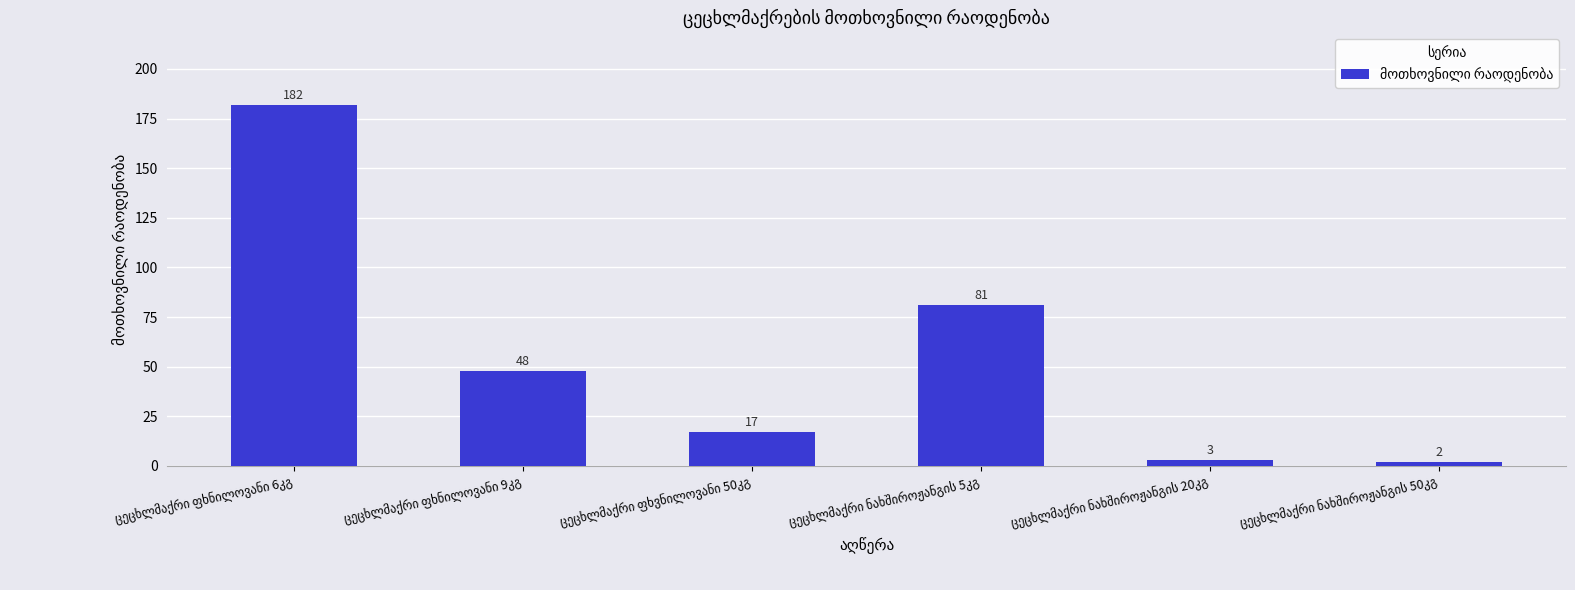

What is the difference between the second highest and minimum values?

79